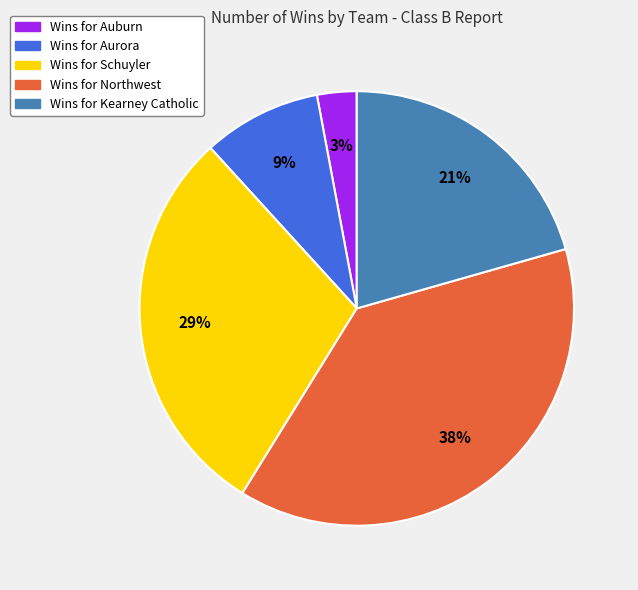

To the nearest percent, what is the difference between the largest and smallest slice percentages?

35%